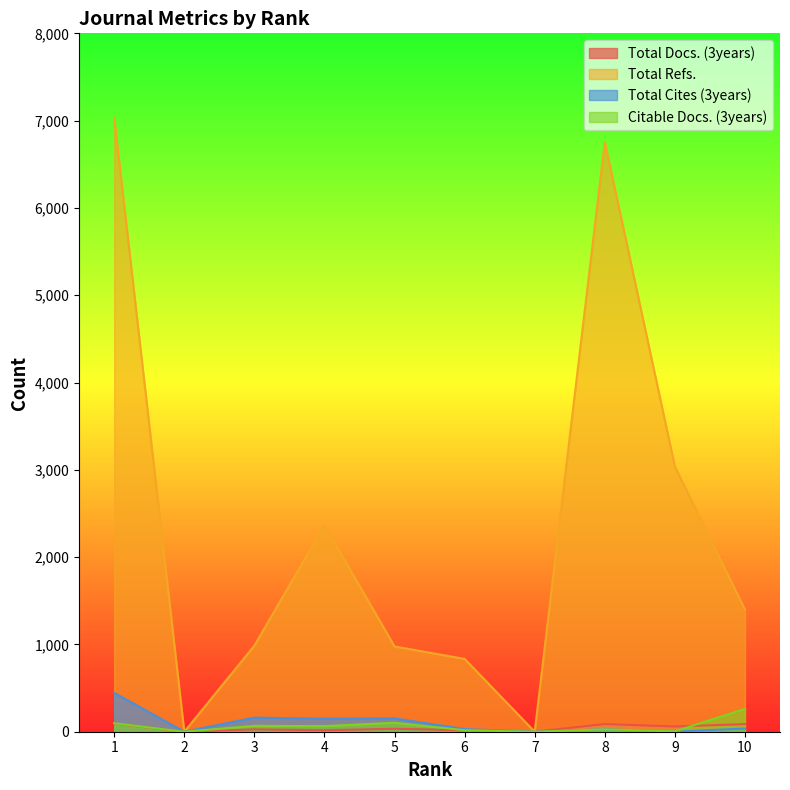

Count the number of categories in the chart.

10